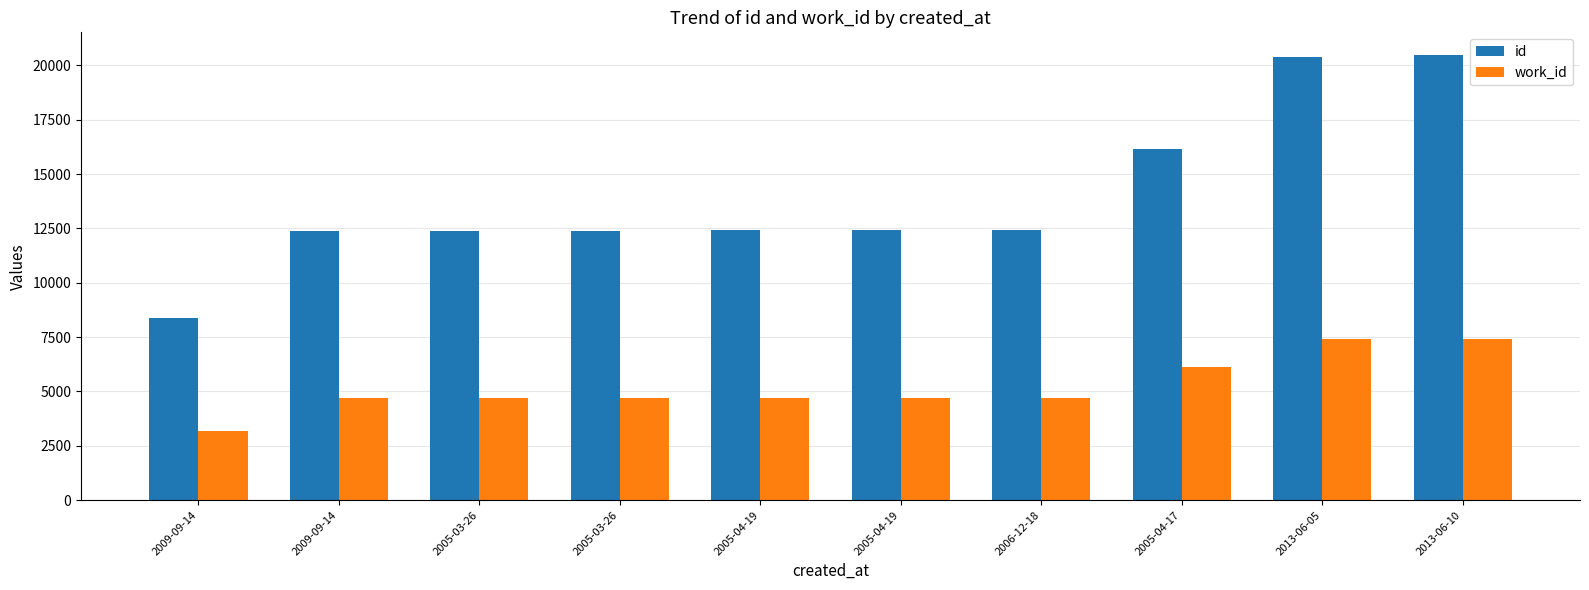

How many bars are there in each group?

2